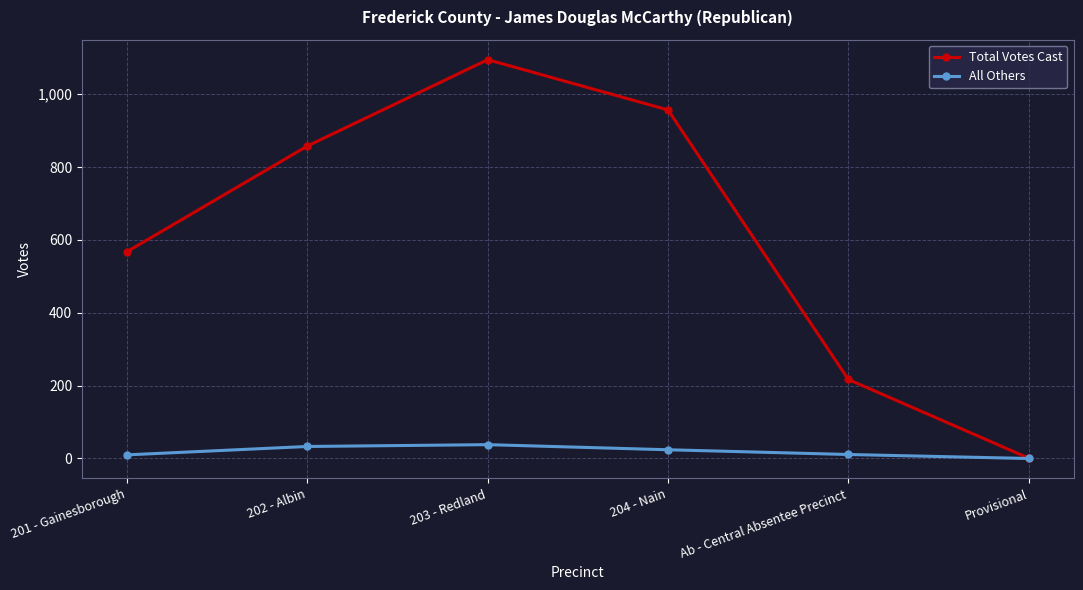

What is the label of the 5th point from the right?

202 - Albin